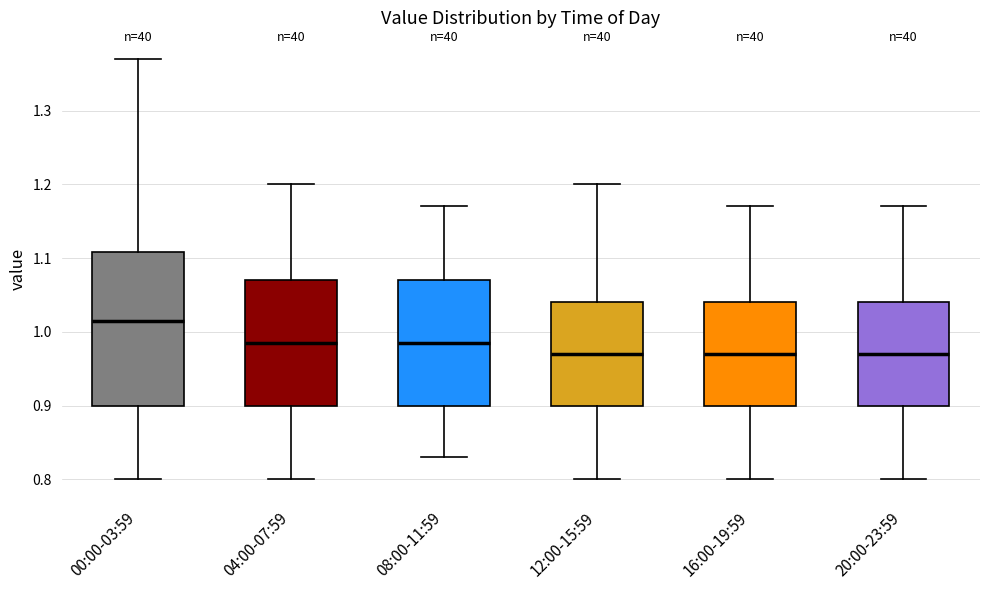

Reading left to right, transcribe this box plot: for each box, give where its median line is, the range the box spans, and where its two whiskers end, as read against the y-axis. The values are not printed on the chart, so give them approximately, as read against the axis.

00:00-03:59: median 1.02, box 0.90 to 1.11, whiskers 0.80 to 1.37
04:00-07:59: median 0.99, box 0.90 to 1.07, whiskers 0.80 to 1.20
08:00-11:59: median 0.99, box 0.90 to 1.07, whiskers 0.83 to 1.17
12:00-15:59: median 0.97, box 0.90 to 1.04, whiskers 0.80 to 1.20
16:00-19:59: median 0.97, box 0.90 to 1.04, whiskers 0.80 to 1.17
20:00-23:59: median 0.97, box 0.90 to 1.04, whiskers 0.80 to 1.17